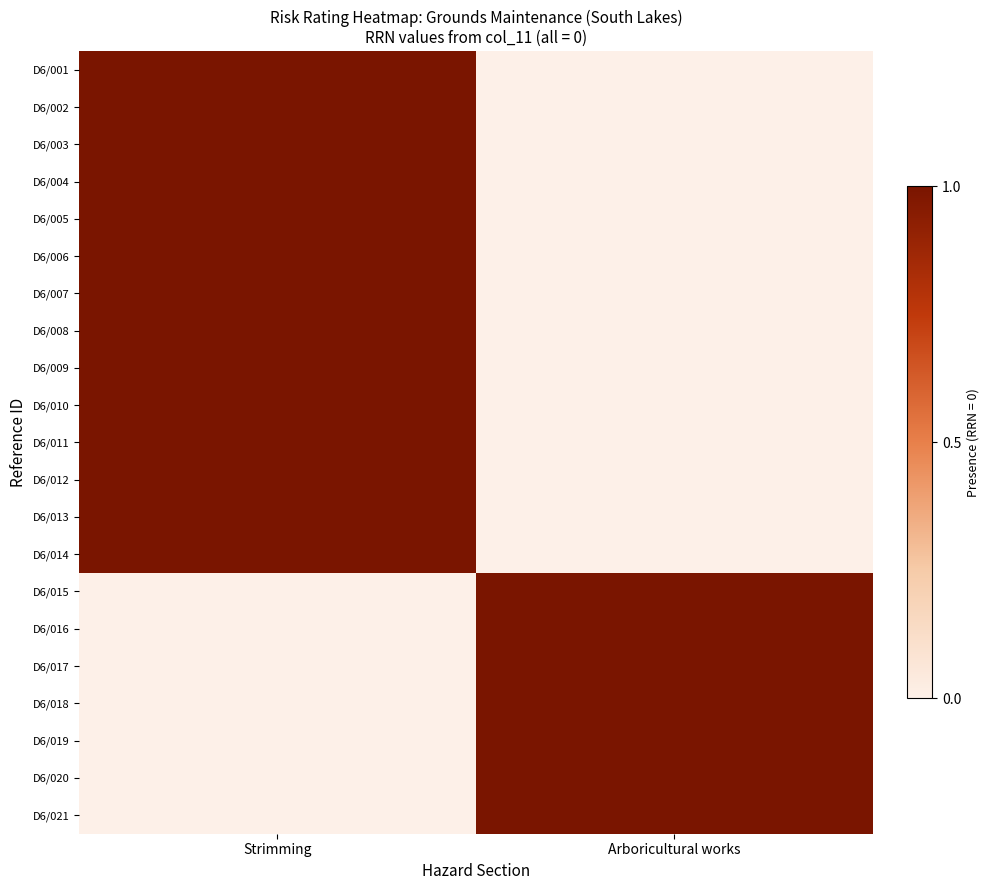

Reading left to right, transcribe all the data shown in this chart.

D6/001: Strimming=1	Arboricultural works=0
D6/002: Strimming=1	Arboricultural works=0
D6/003: Strimming=1	Arboricultural works=0
D6/004: Strimming=1	Arboricultural works=0
D6/005: Strimming=1	Arboricultural works=0
D6/006: Strimming=1	Arboricultural works=0
D6/007: Strimming=1	Arboricultural works=0
D6/008: Strimming=1	Arboricultural works=0
D6/009: Strimming=1	Arboricultural works=0
D6/010: Strimming=1	Arboricultural works=0
D6/011: Strimming=1	Arboricultural works=0
D6/012: Strimming=1	Arboricultural works=0
D6/013: Strimming=1	Arboricultural works=0
D6/014: Strimming=1	Arboricultural works=0
D6/015: Strimming=0	Arboricultural works=1
D6/016: Strimming=0	Arboricultural works=1
D6/017: Strimming=0	Arboricultural works=1
D6/018: Strimming=0	Arboricultural works=1
D6/019: Strimming=0	Arboricultural works=1
D6/020: Strimming=0	Arboricultural works=1
D6/021: Strimming=0	Arboricultural works=1